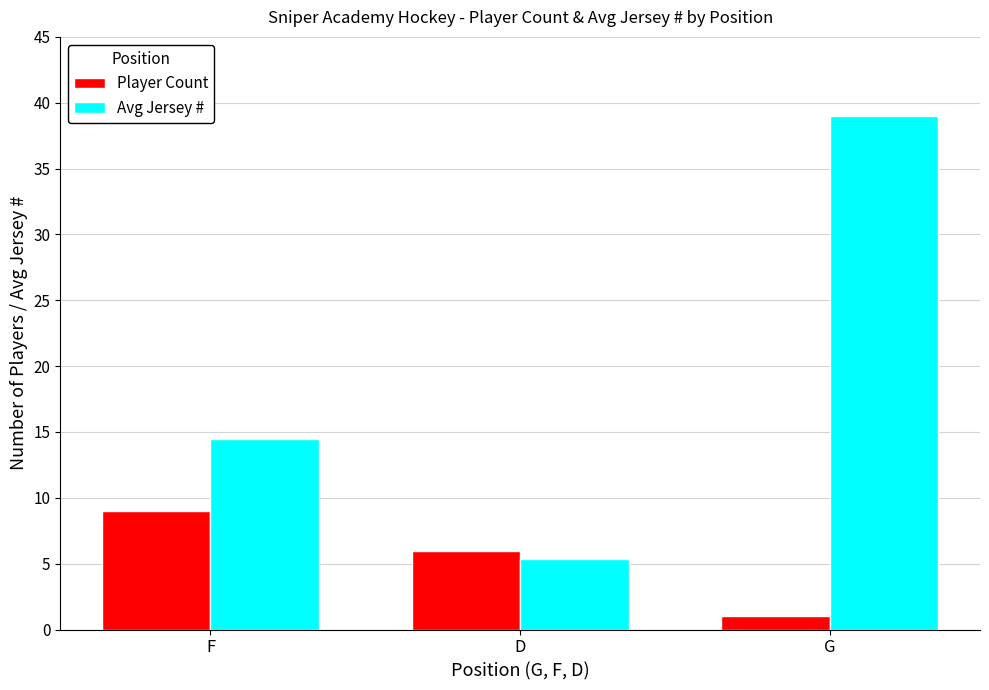

Rank the series by their average value, from lowest to highest.

Player Count, Avg Jersey #